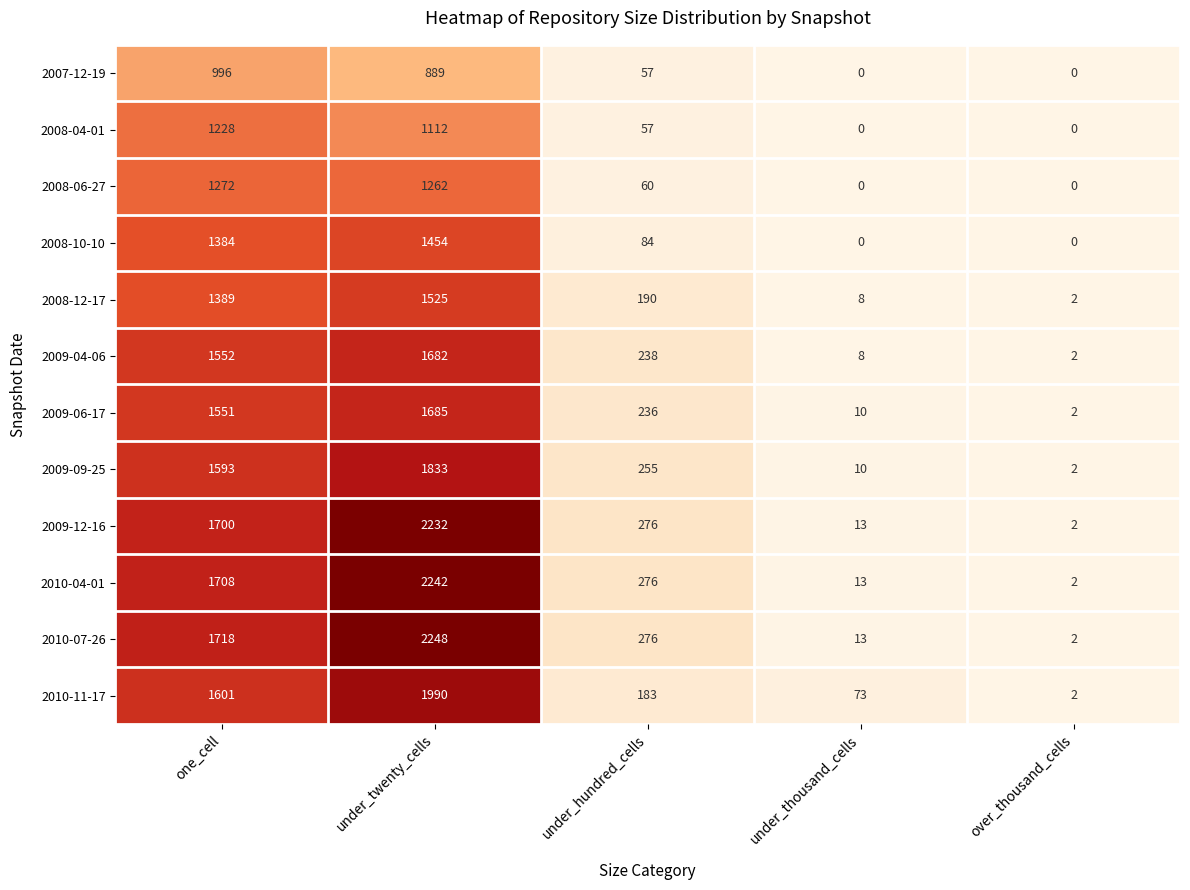

The value of 2008-10-10 at under_thousand_cells is 0. True or false?

True